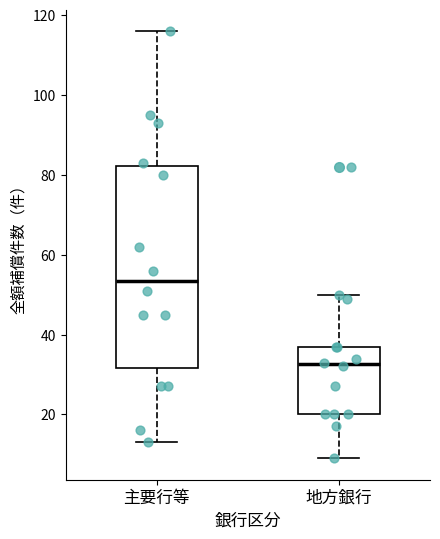

Where is the lower edge of the box for 地方銀行 on the y-axis? The values are not printed on the chart, so give them approximately, as read against the axis.

20